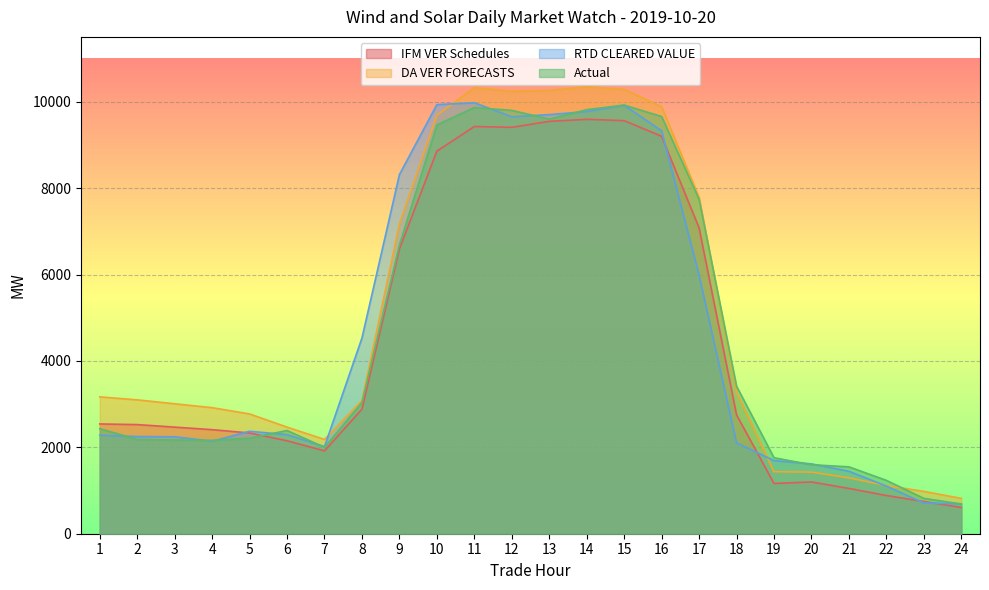

Between 1 and 23, which is larger?

1